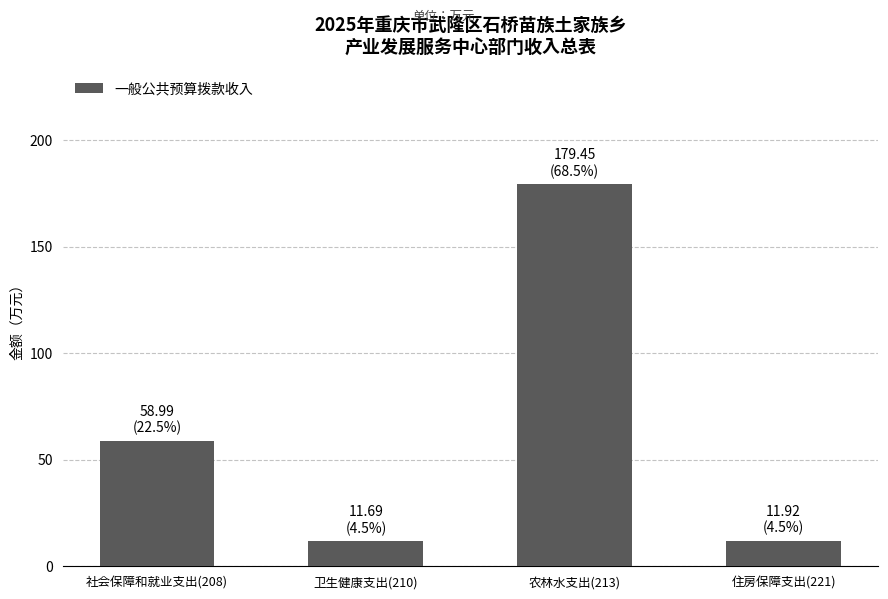

Which category has the highest value across all series?

农林水支出(213)